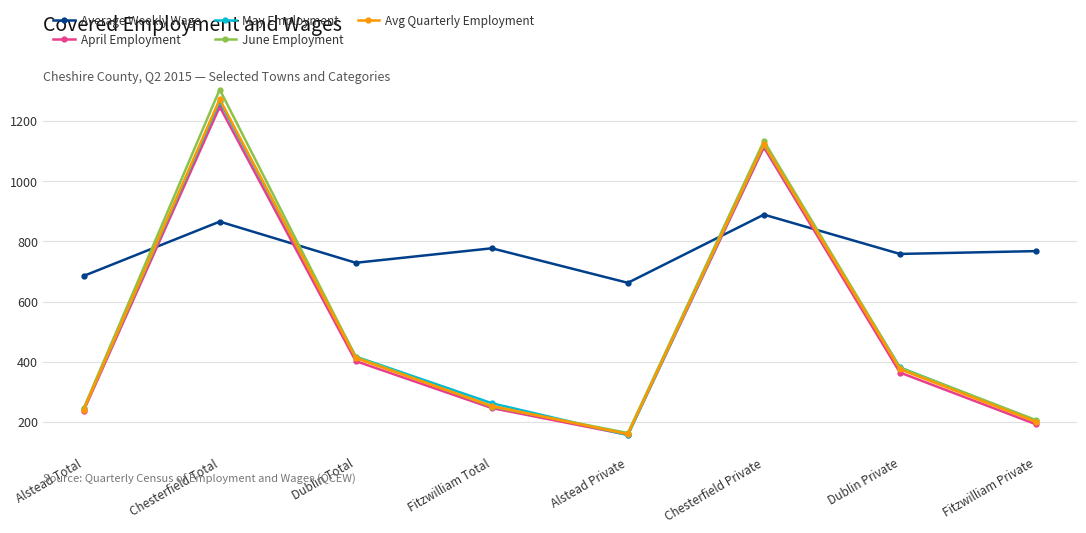

True or false: Average Weekly Wage and Avg Quarterly Employment intersect in this chart.

True